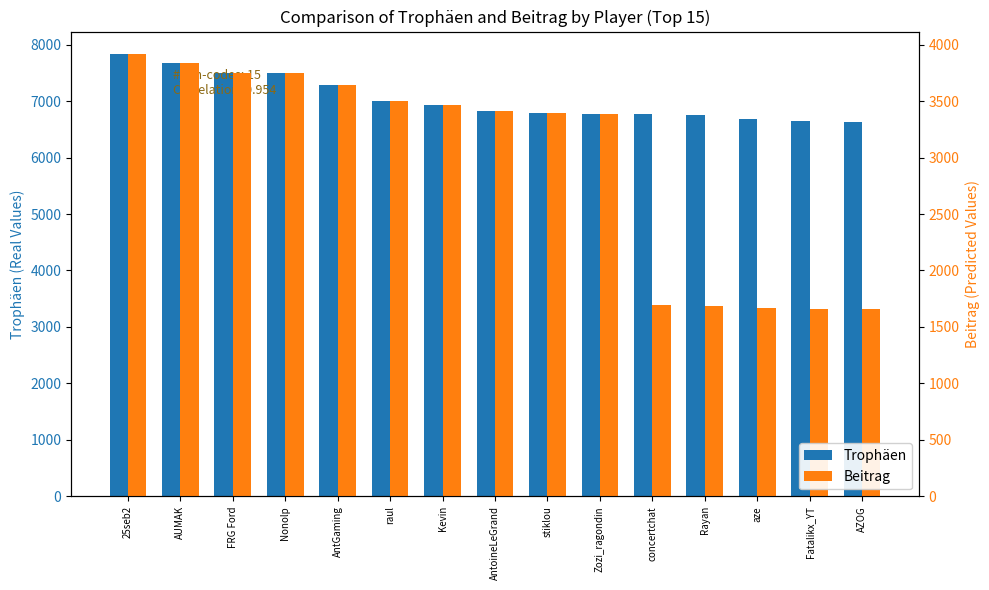

What is the value of the Trophäen bar at the 11th from the left?

6765